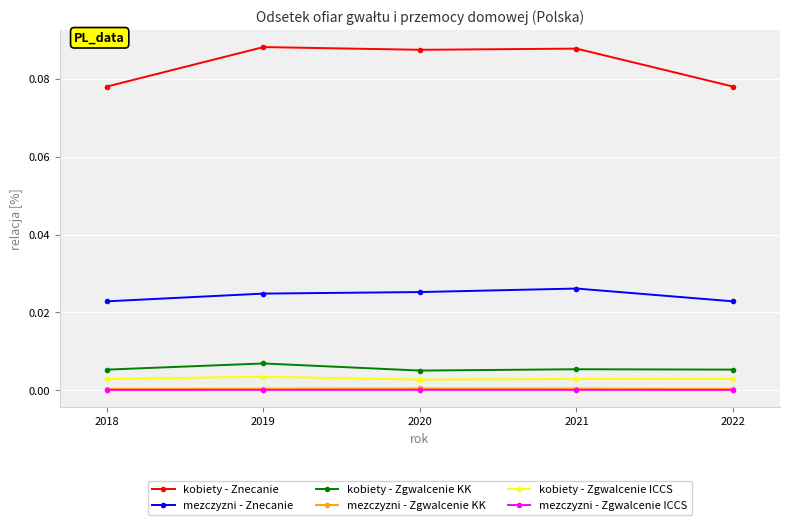

The value of kobiety - Zgwalcenie KK at 2019 is 0.0. True or false?

True